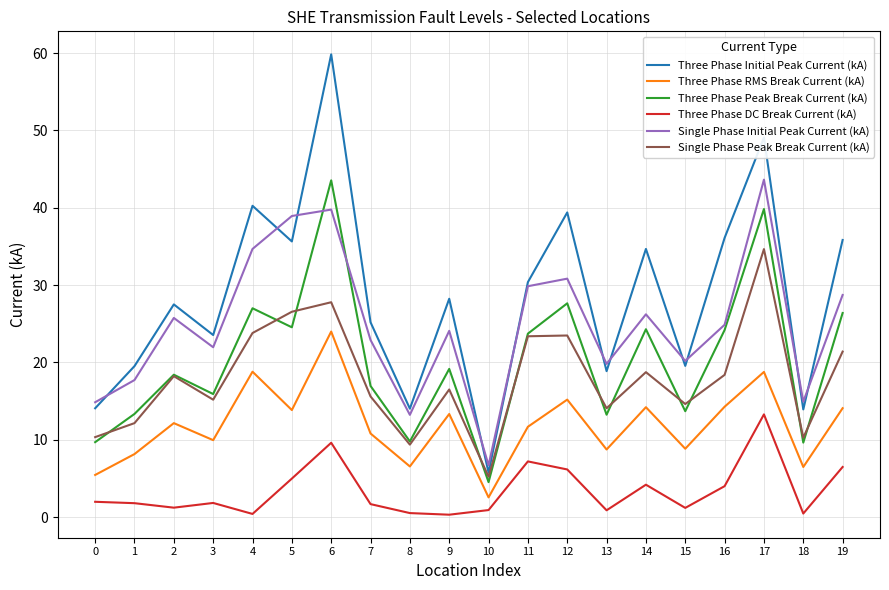

Which series changed the most between 7 and 8?

Three Phase Initial Peak Current (kA)